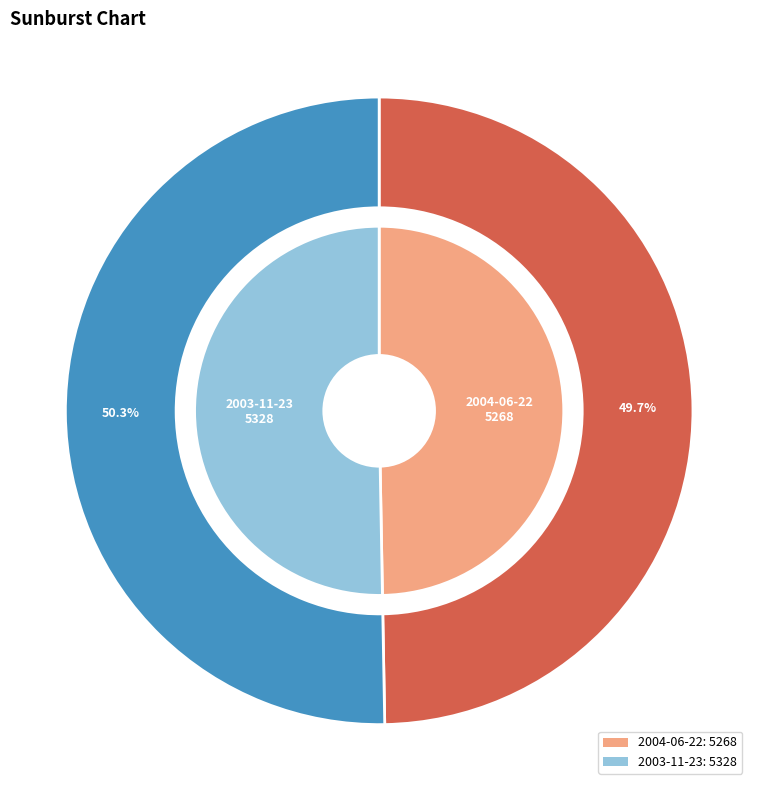

To the nearest percent, what percentage of the pie is 2003-11-23?

50%